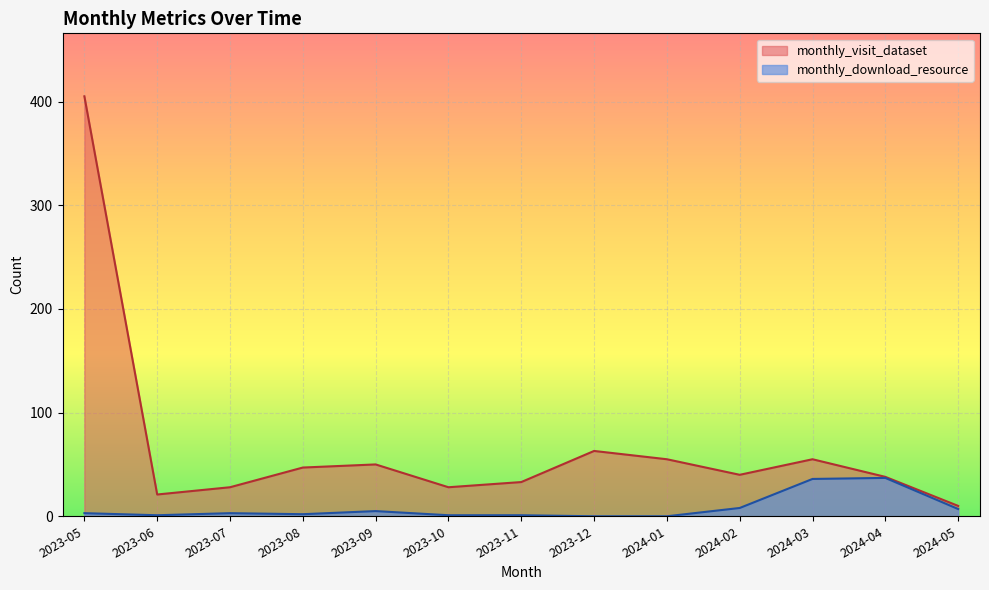

The value of monthly_visit_dataset at 2024-02 is 40. True or false?

True